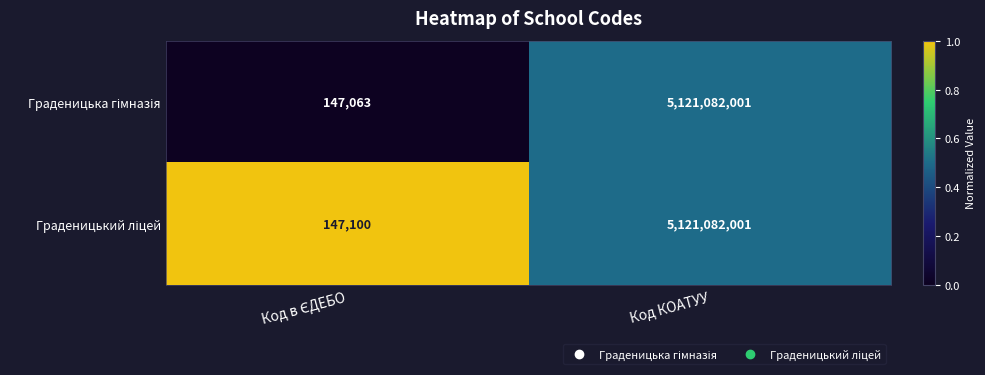

What is the total value across all series at Код КОАТУУ?

10242164002